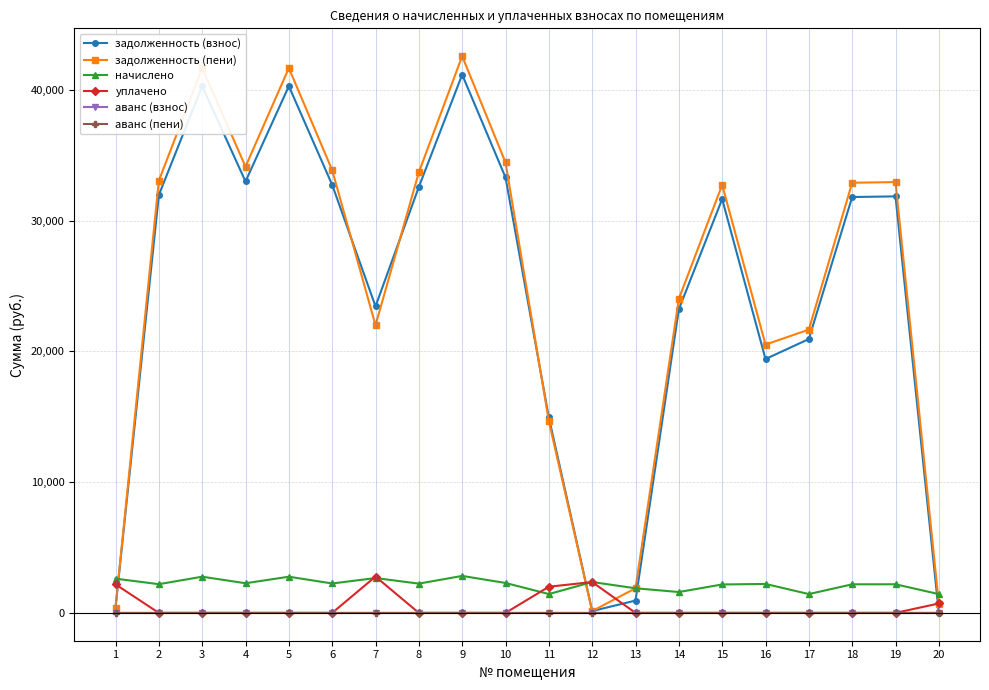

Does the chart have visible grid lines?

Yes